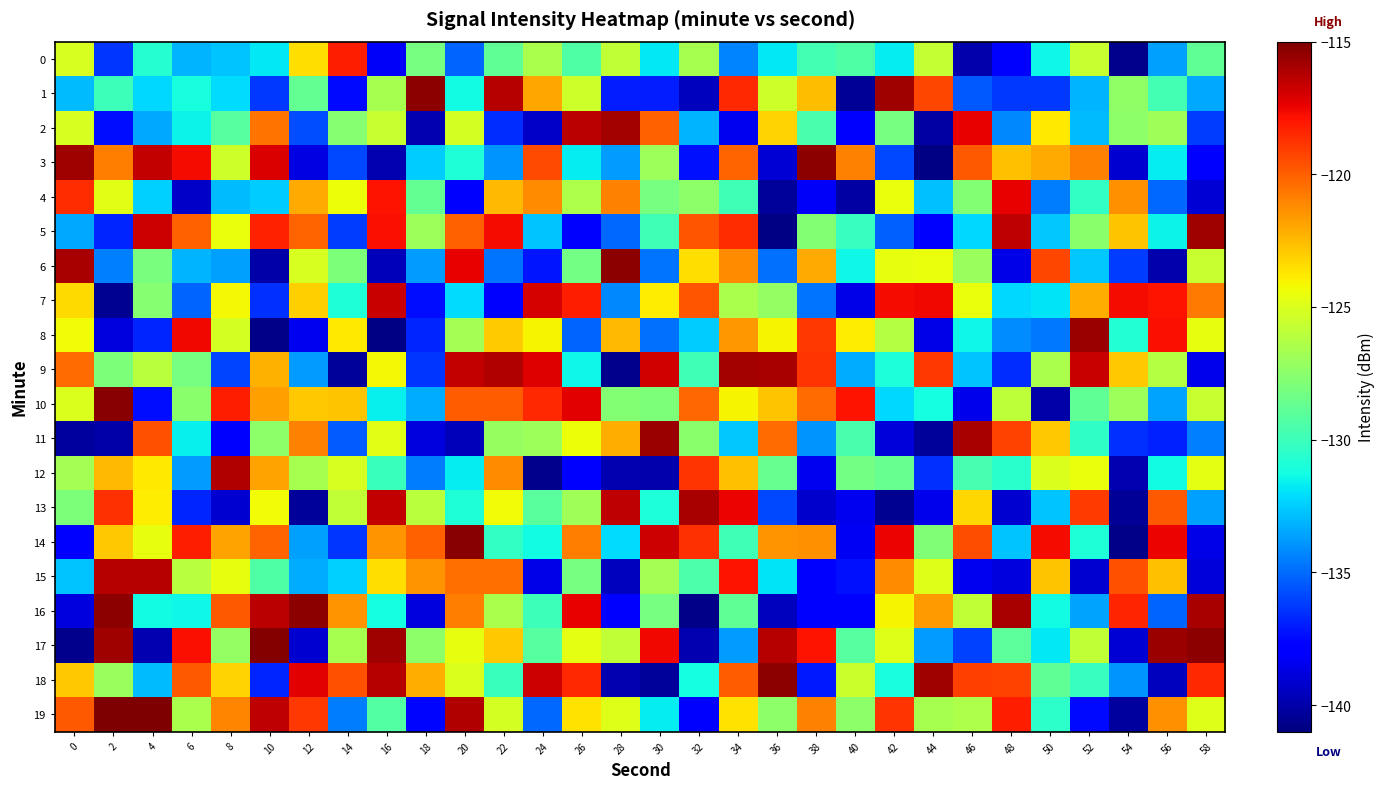

What is the spread (max minus min) of values at 54?

23.0